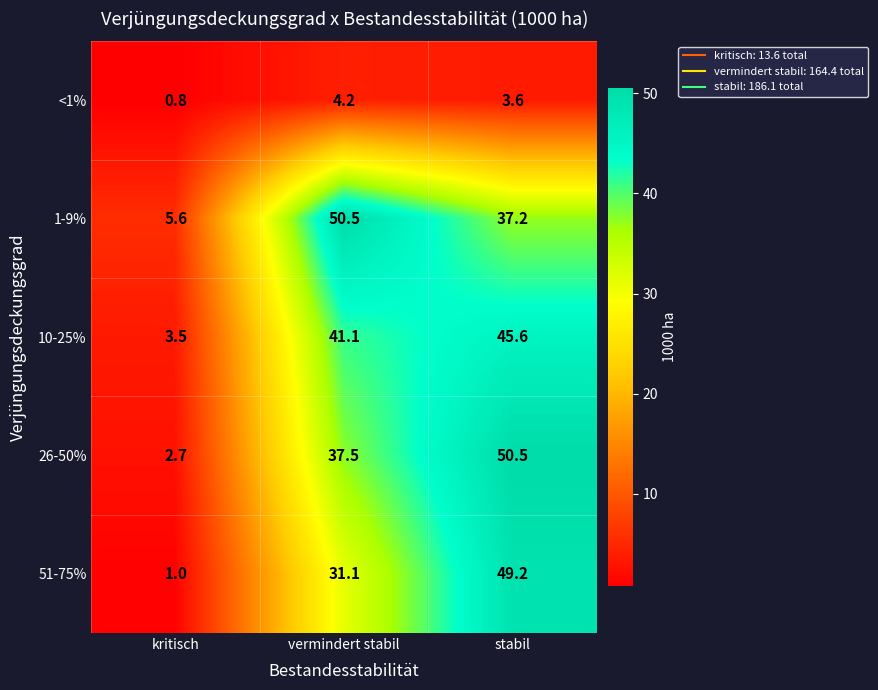

True or false: 51-75% has a value of 31.1 at vermindert stabil.

True